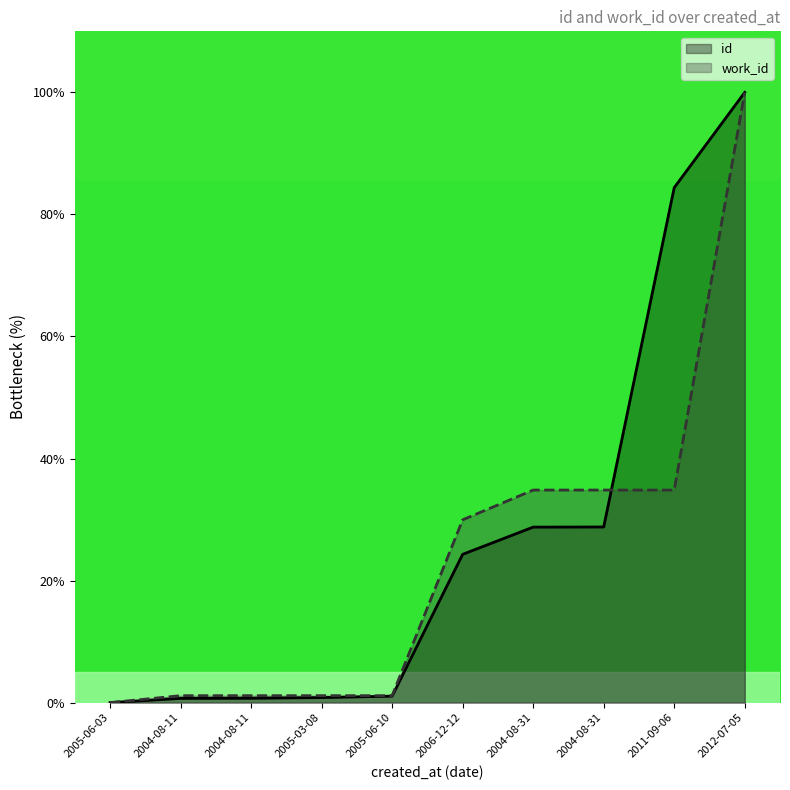

Which series changed the most between 2005-06-03 and 2004-08-31?

work_id